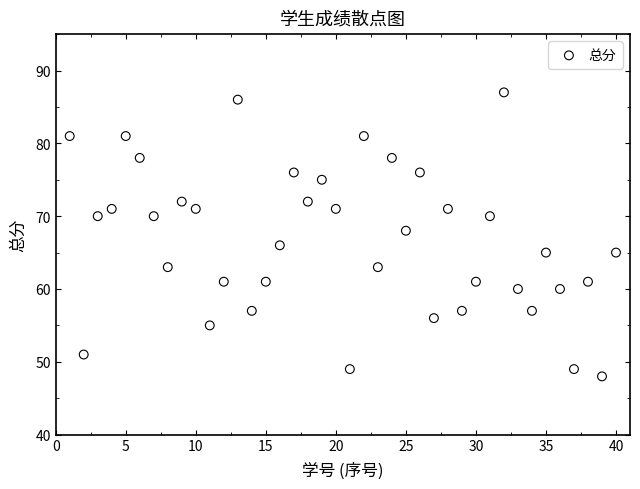

What is the range of X values (max minus min)?

39